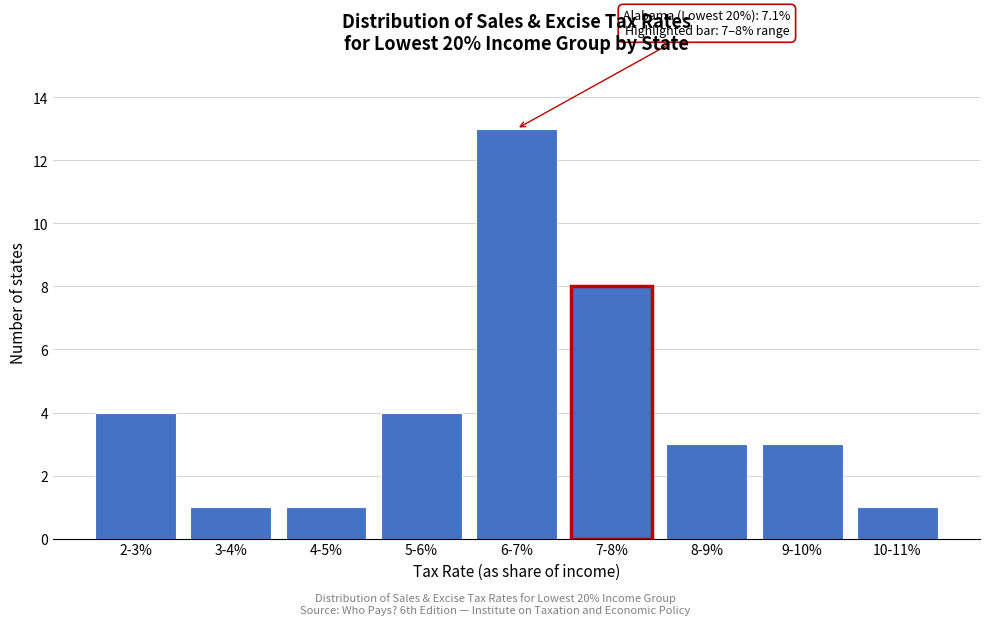

Reading right to left, extract all data points from this chart.

1	3	3	8	13	4	1	1	4